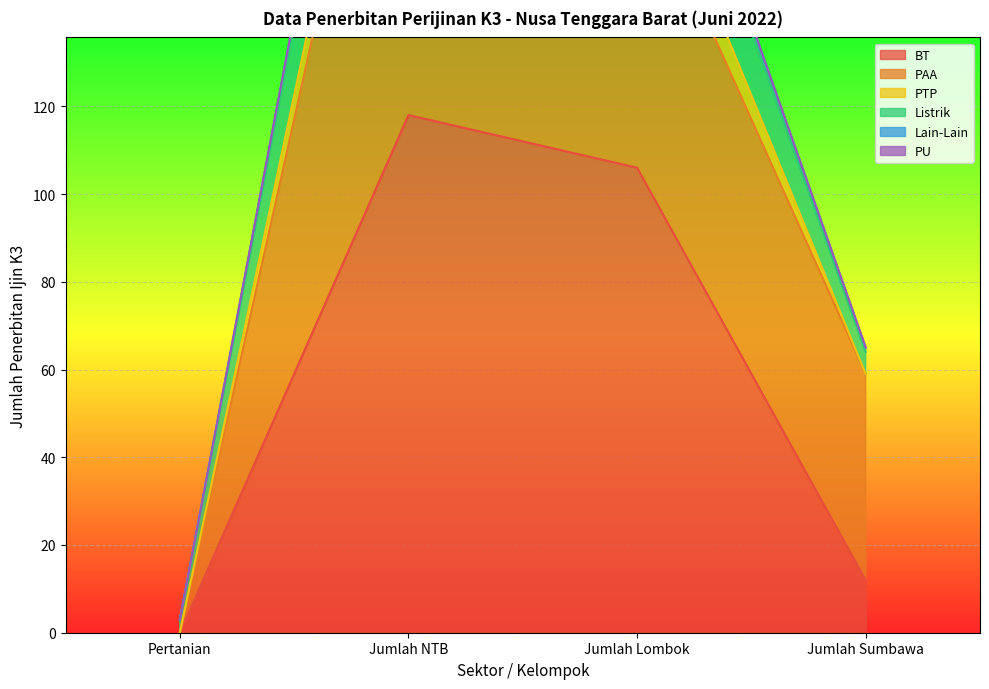

Which series has the largest range (max minus min)?

Listrik